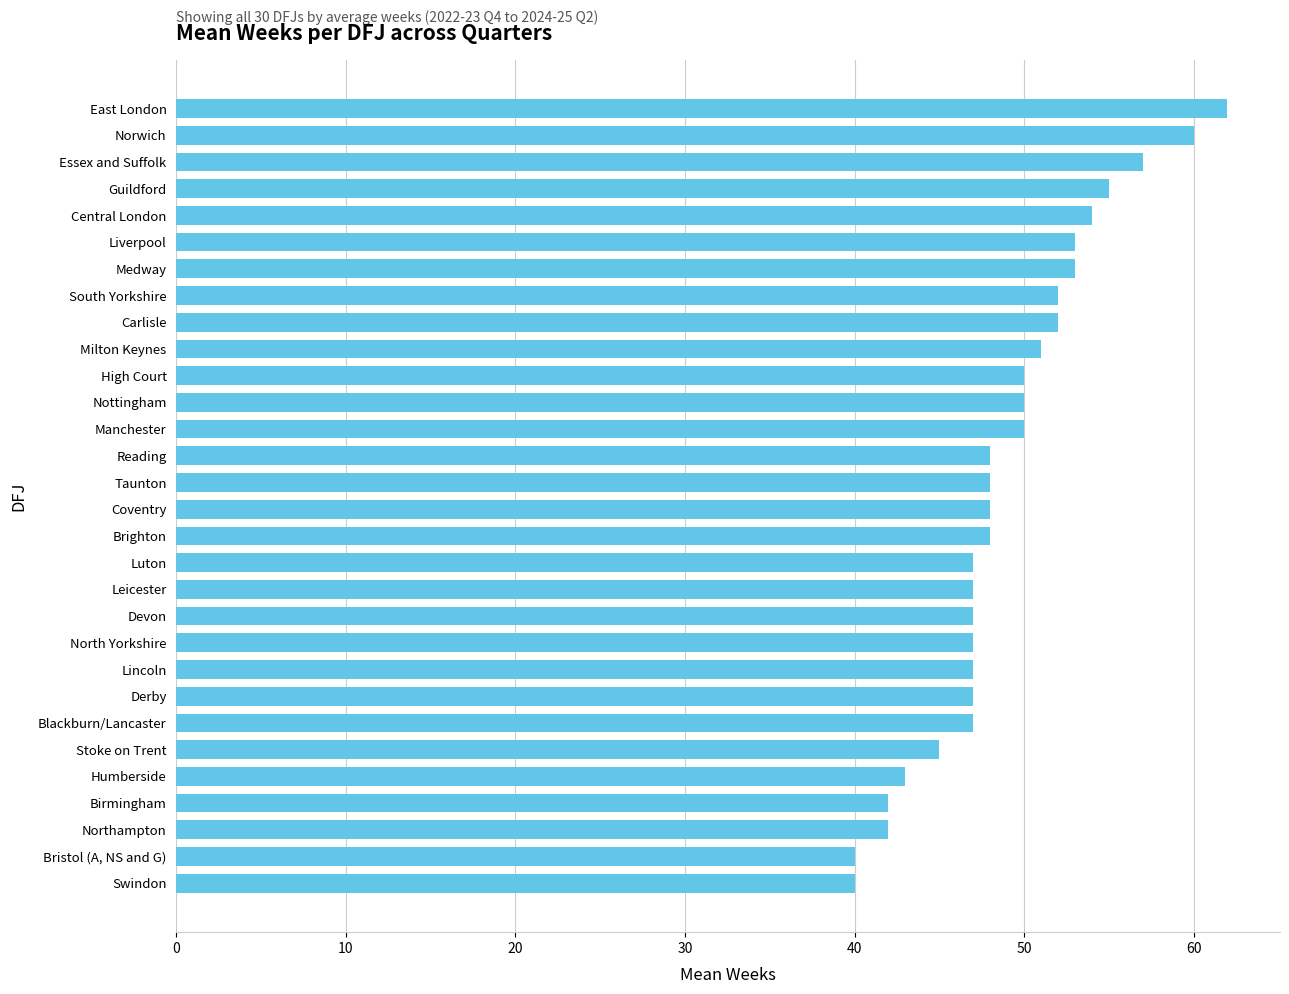

What is the ratio of the value at Humberside to the value at Manchester?

0.9